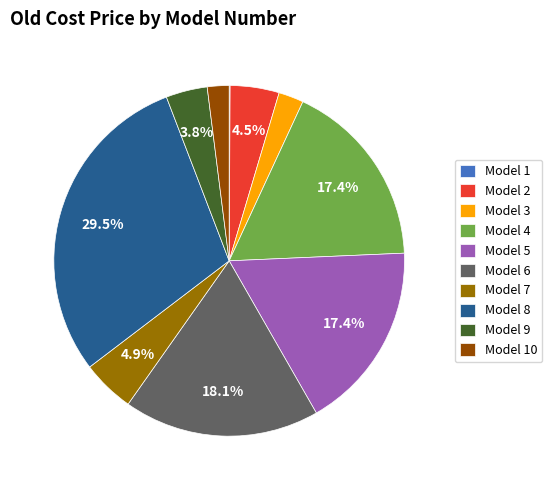

Is the sum of Model 8 and Model 4 greater than half?

No